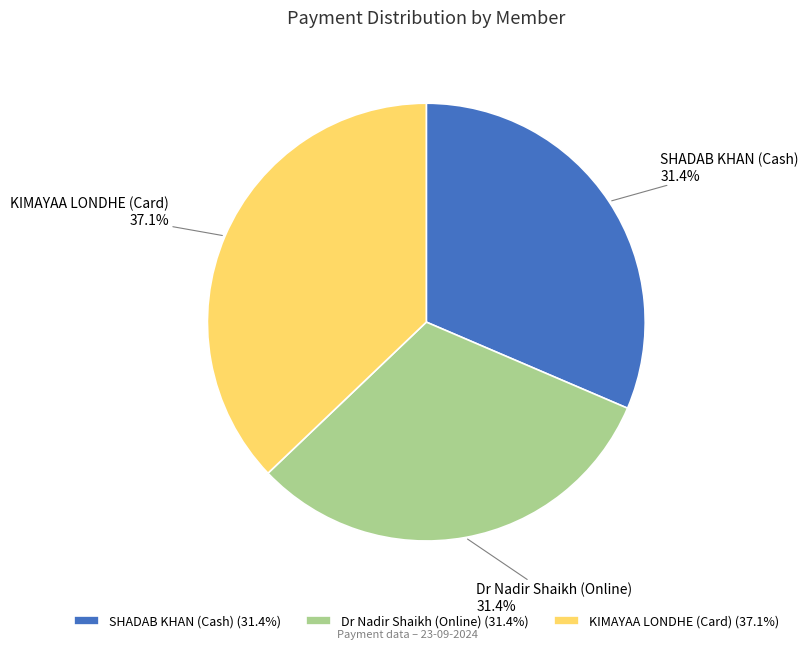

What is the ratio of the value at SHADAB KHAN (Cash) to the value at KIMAYAA LONDHE (Card)?

0.8